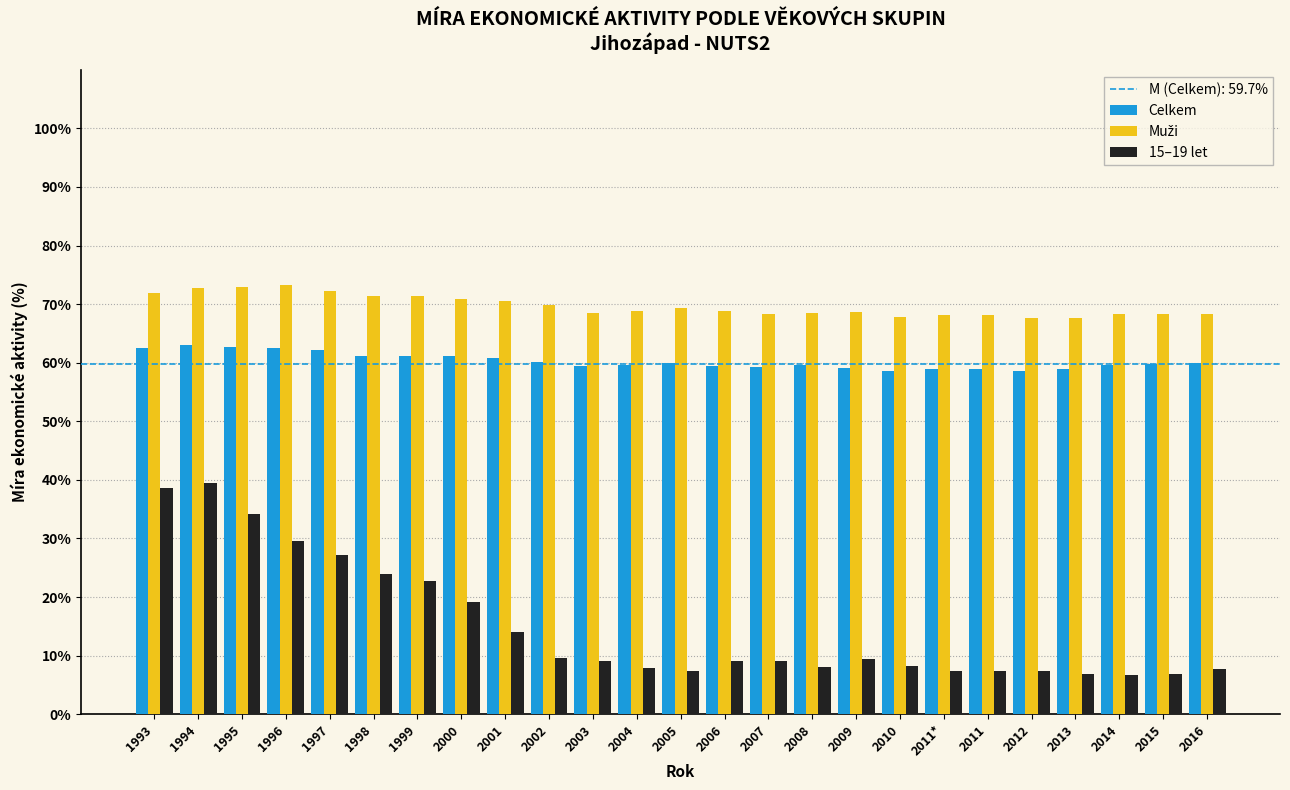

Which series has the widest spread of values?

15–19 let